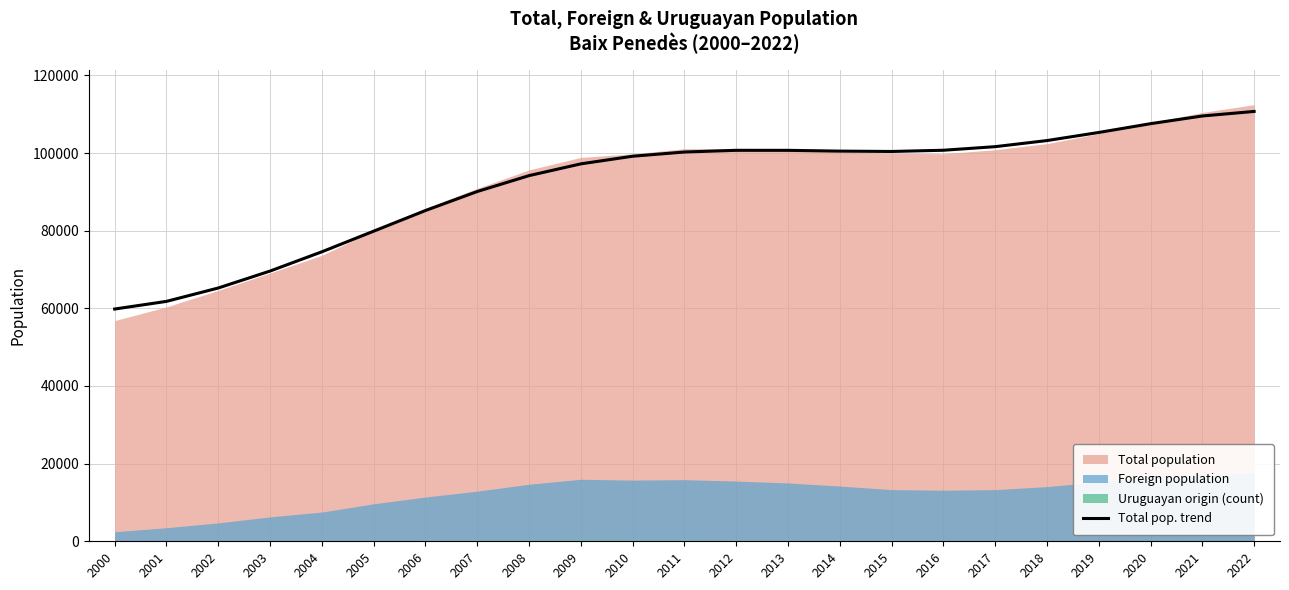

What is the difference between the second highest and second lowest values?

47745.6